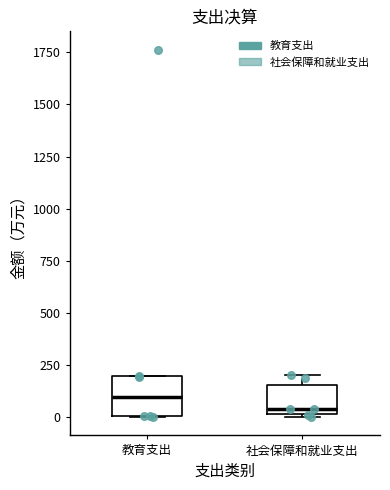

Reading left to right, transcribe this box plot: for each box, give where its median line is, the range the box spans, and where its two whiskers end, as read against the y-axis. The values are not printed on the chart, so give them approximately, as read against the axis.

教育支出: median 100, box 0 to 200, whiskers 0 to 200
社会保障和就业支出: median 50, box 0 to 150, whiskers 0 (just below the box's lower edge) to 200